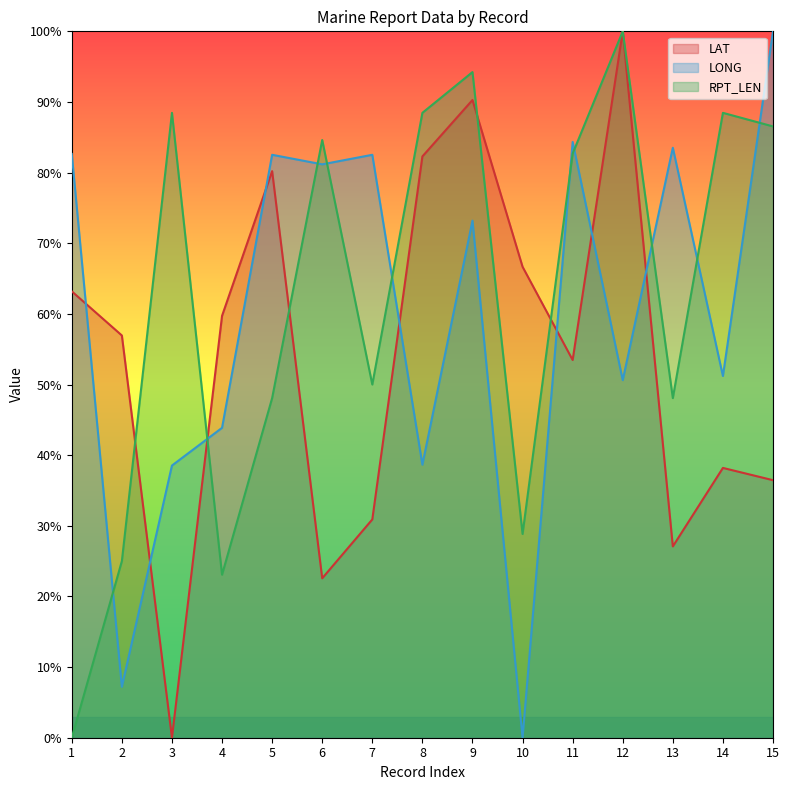

Rank the series by their maximum value, from highest to lowest.

LAT, LONG, RPT_LEN